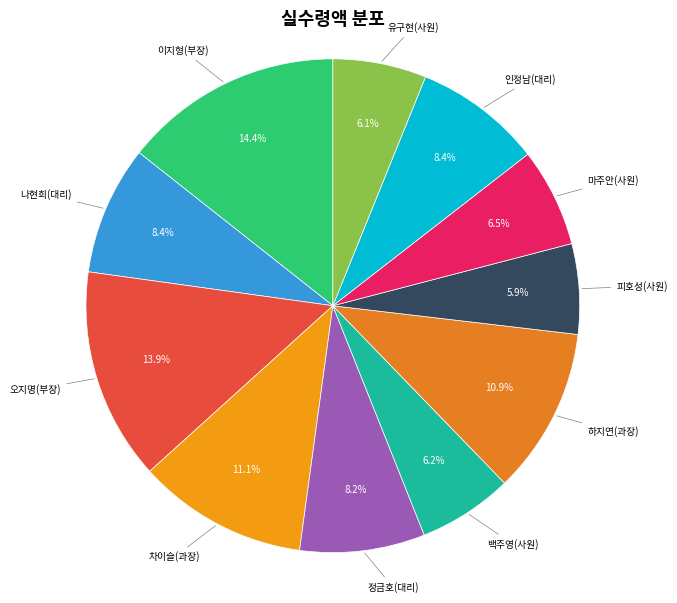

How many segments does this pie chart have?

11